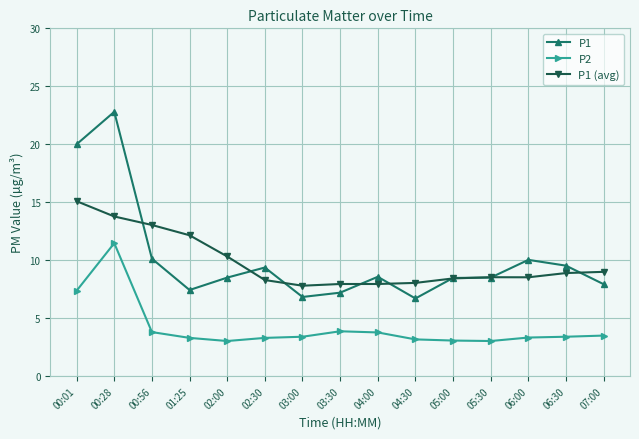

Where is the first local maximum for P1?

00:28